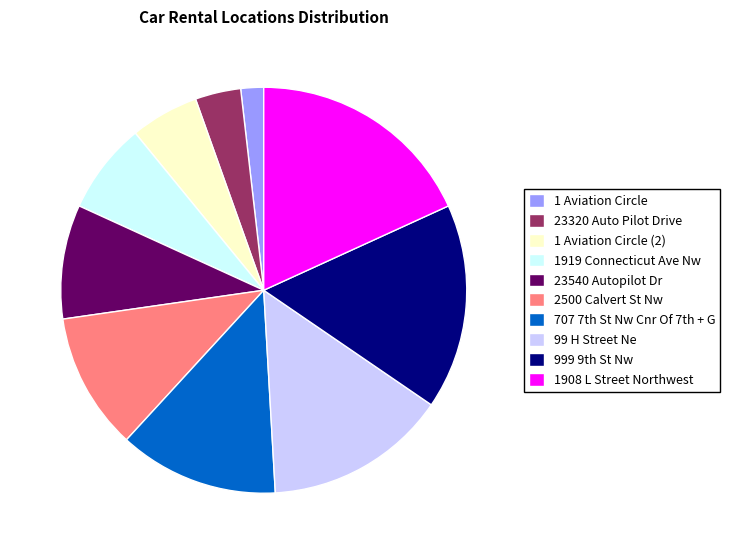

Is there a majority slice in this chart?

No